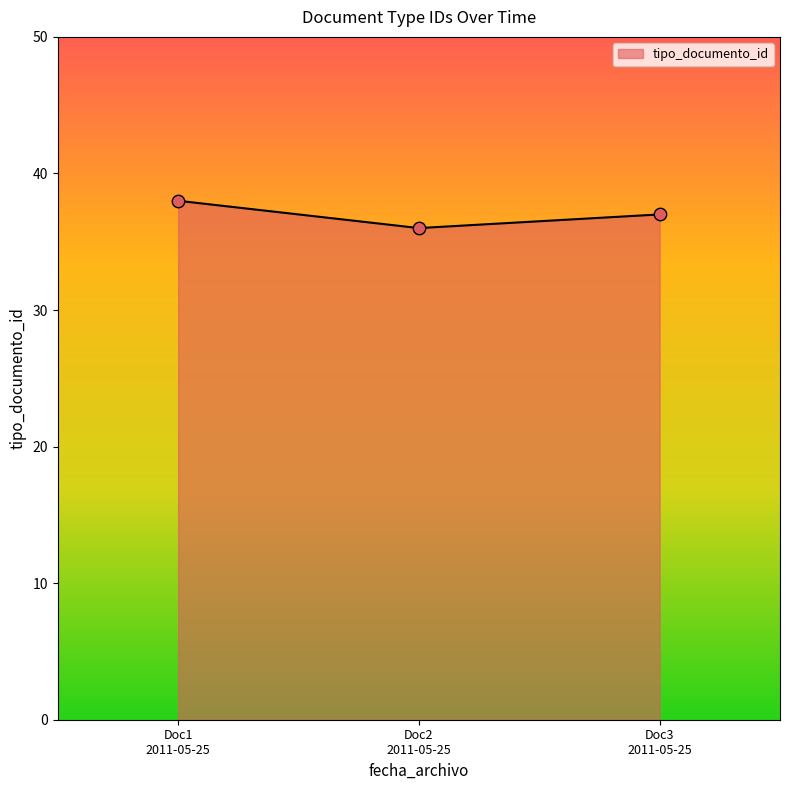

What is the sum of all values?

111